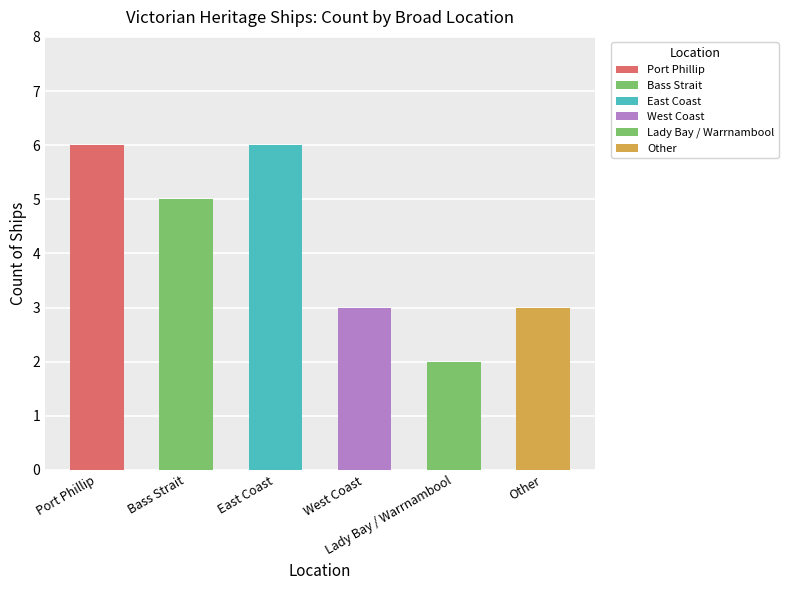

List the labels in order of value, largest first.

Port Phillip, East Coast, Bass Strait, West Coast, Other, Lady Bay